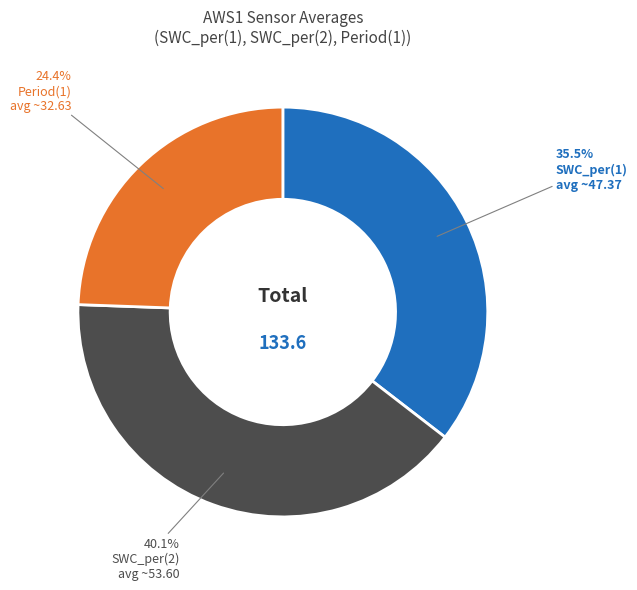

To the nearest percent, what is the difference between the largest and smallest slice percentages?

16%